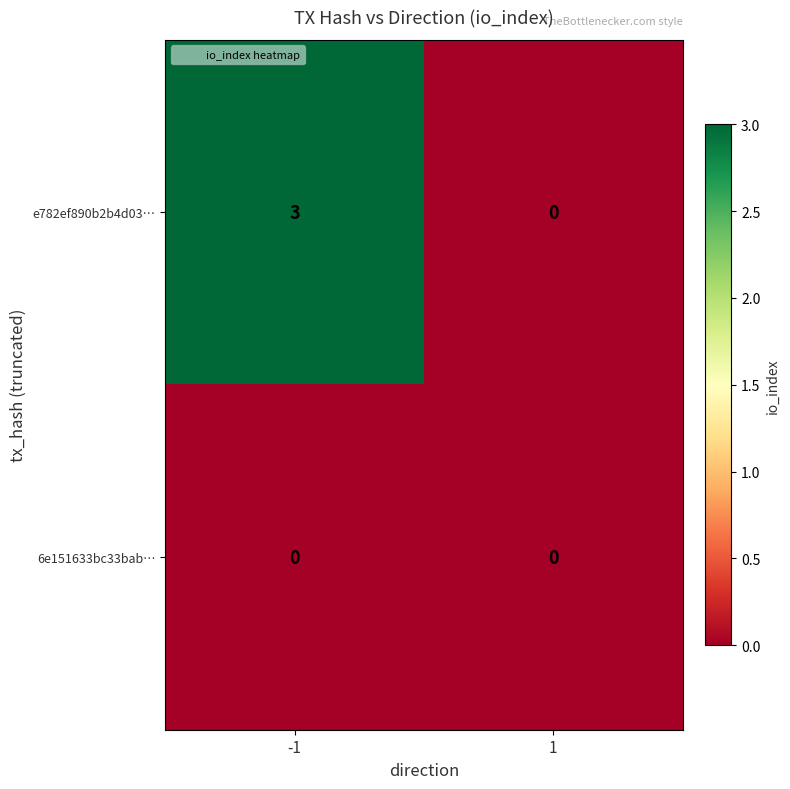

What is the spread (max minus min) of values at -1?

3